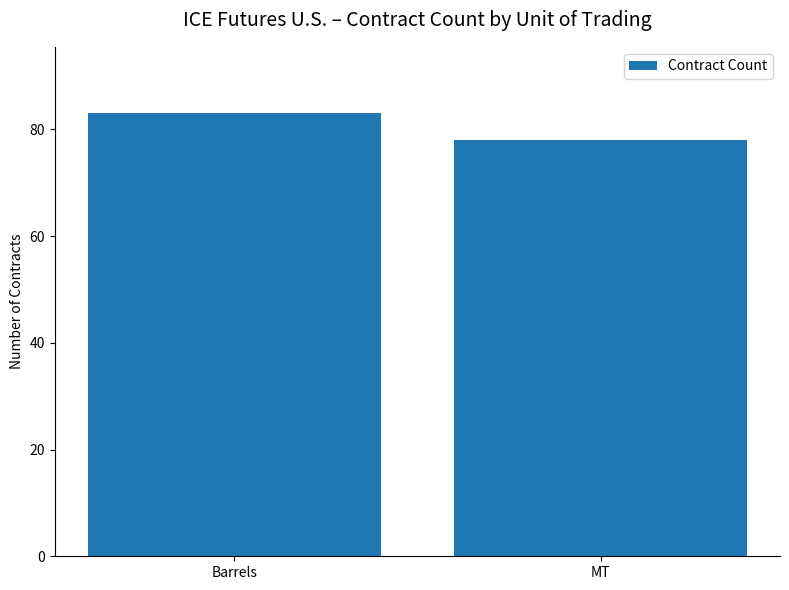

What position from the left is MT?

2